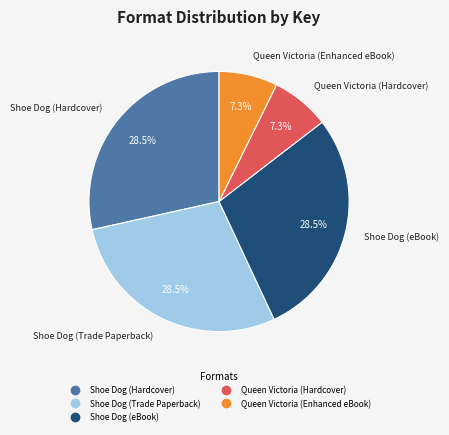

Which has a higher value, Shoe Dog (Trade Paperback) or Queen Victoria (Hardcover)?

Shoe Dog (Trade Paperback)